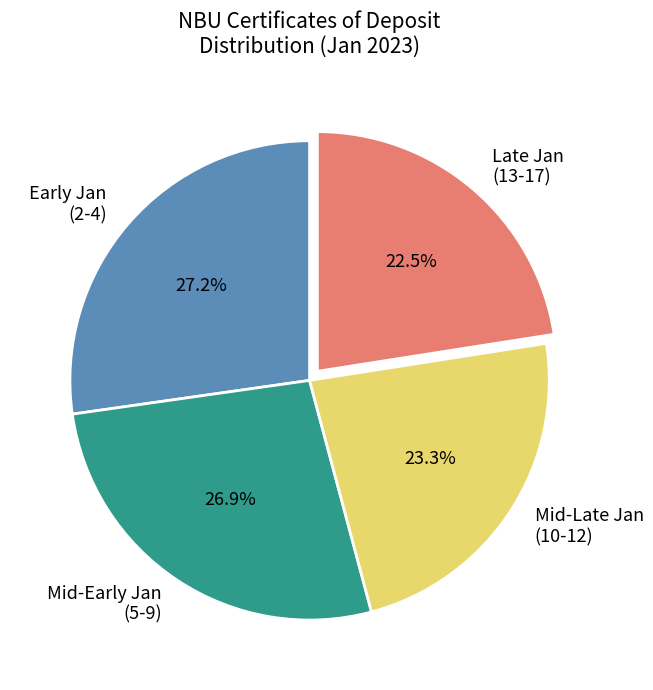

Does any single category account for the majority?

No